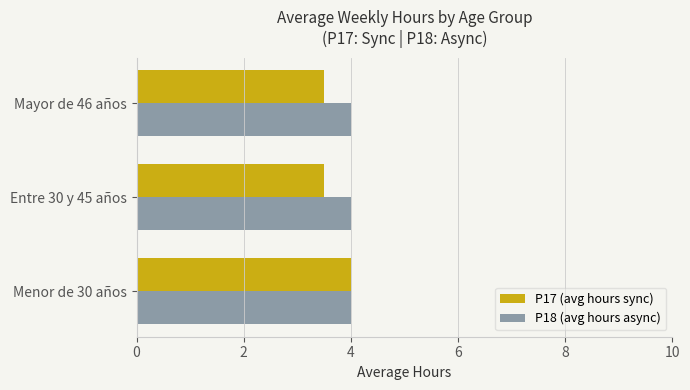

At which category is the sum across all series the highest?

Menor de 30 años